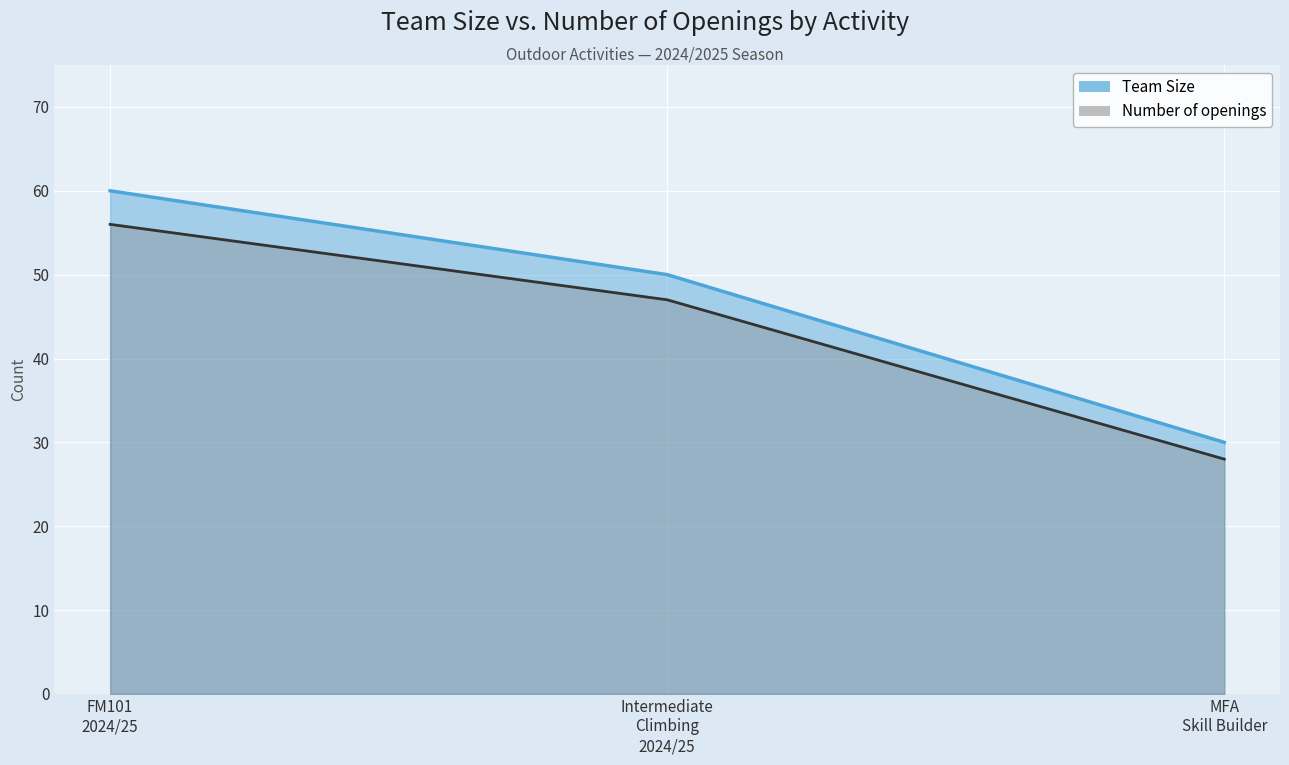

What is the difference between the maximum and minimum values in the Number of openings series?

28